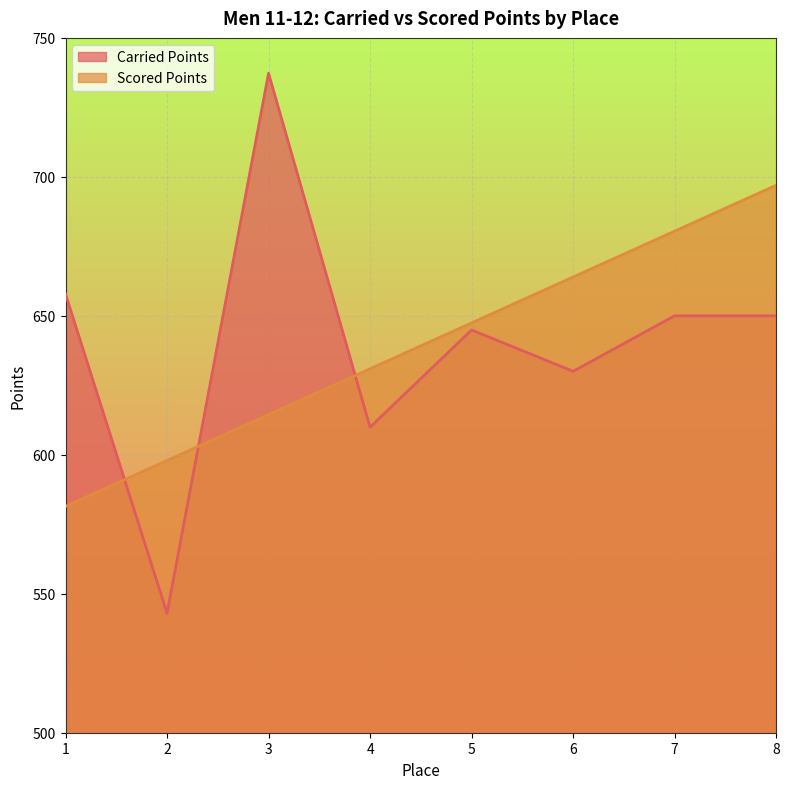

How many interior local peaks does the Carried Points series have?

2